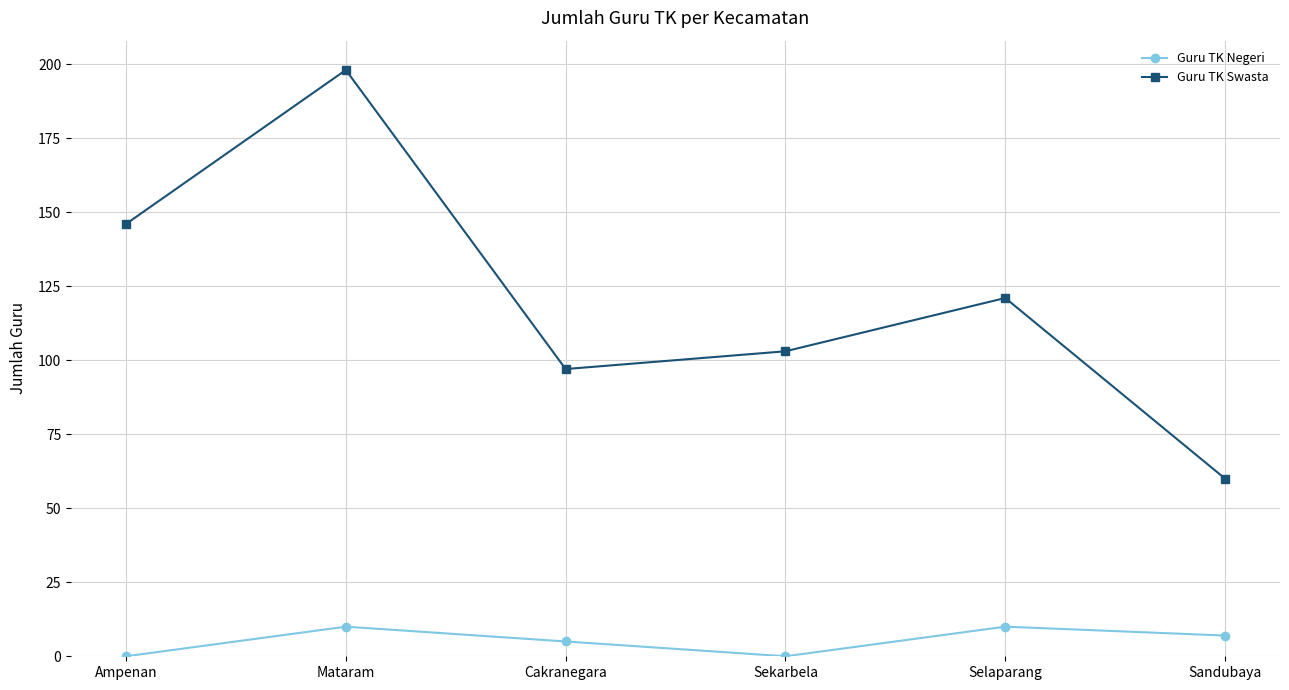

How many values in the Guru TK Negeri series are below 7?

3